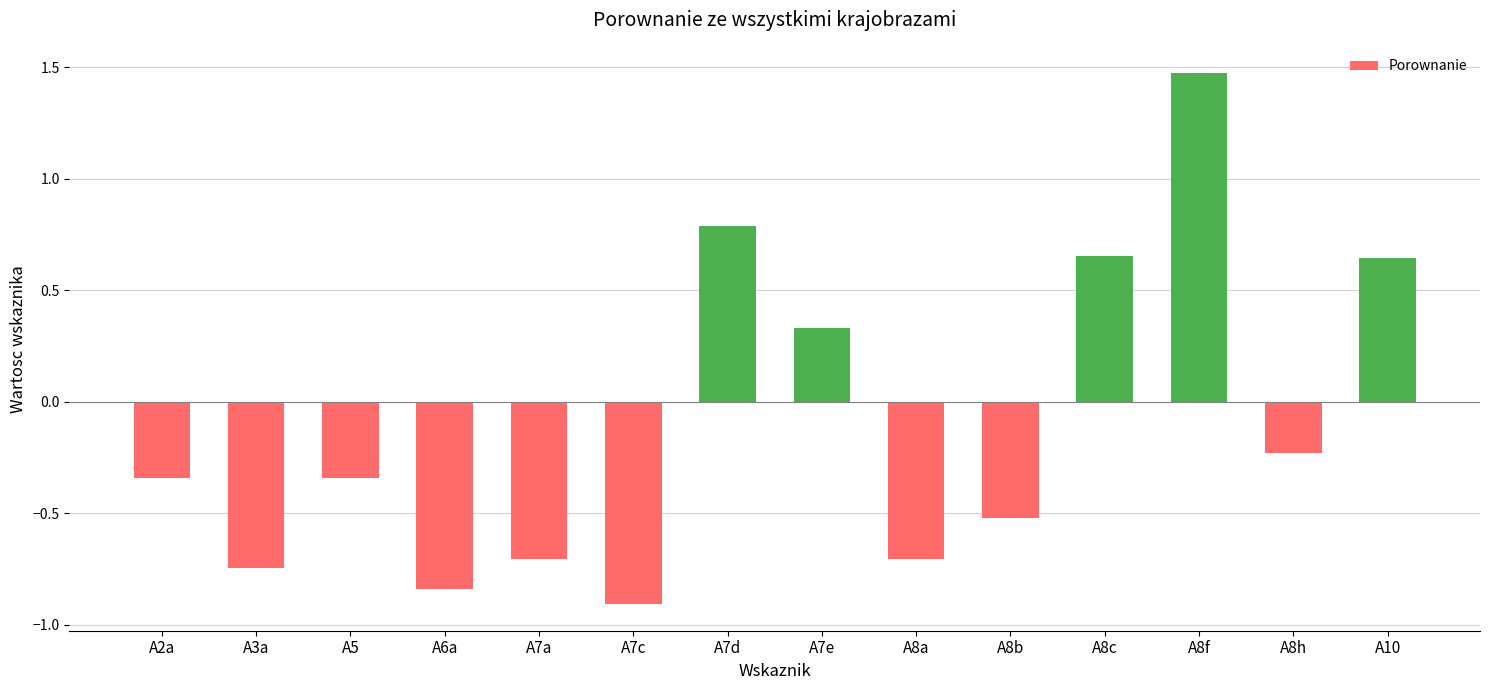

What is the minimum value shown in the chart?

-0.9